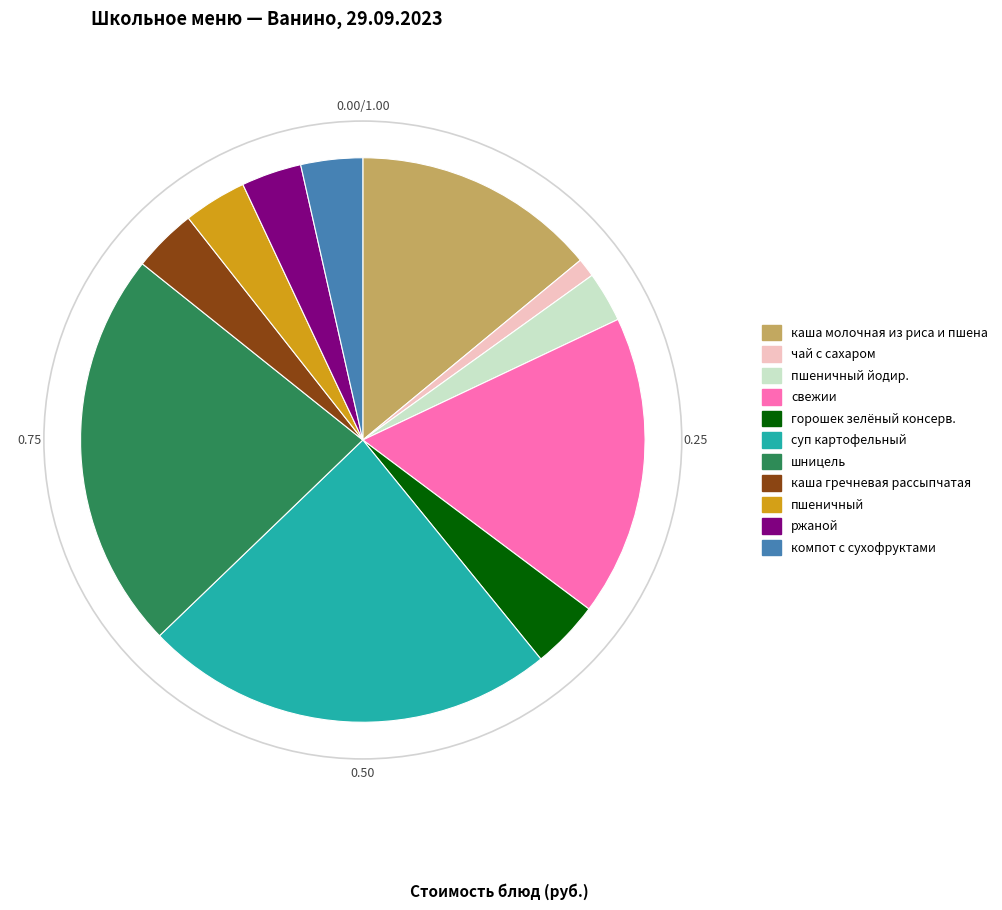

Does any single category account for the majority?

No